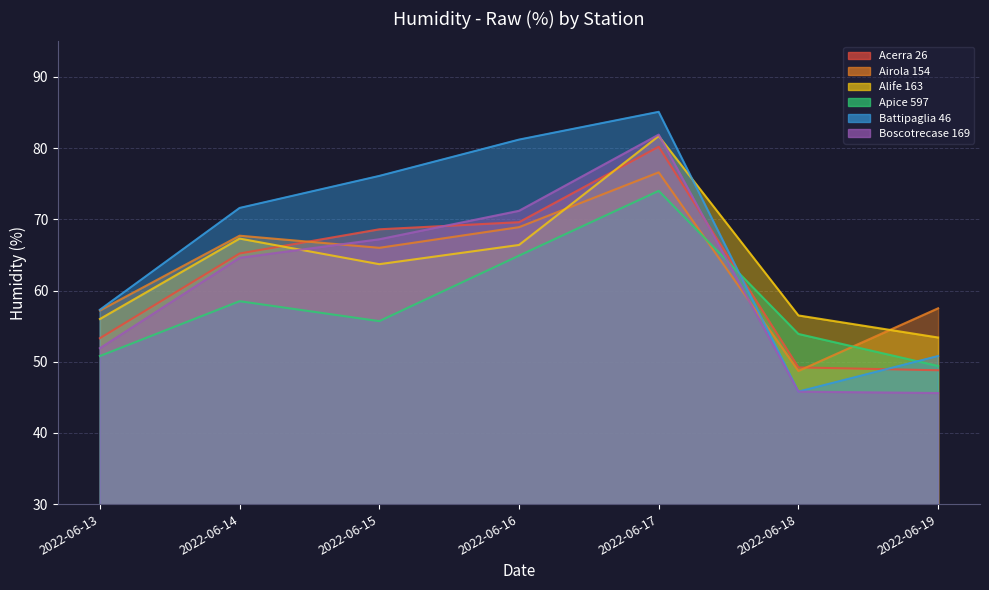

At which label does Battipaglia 46 reach its peak?

2022-06-17